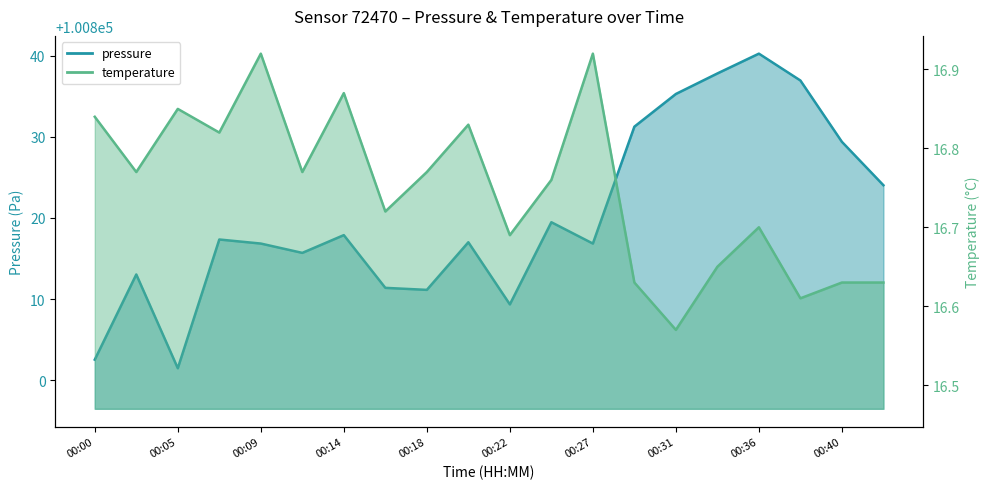

How many data points in pressure are less than 100817?

9